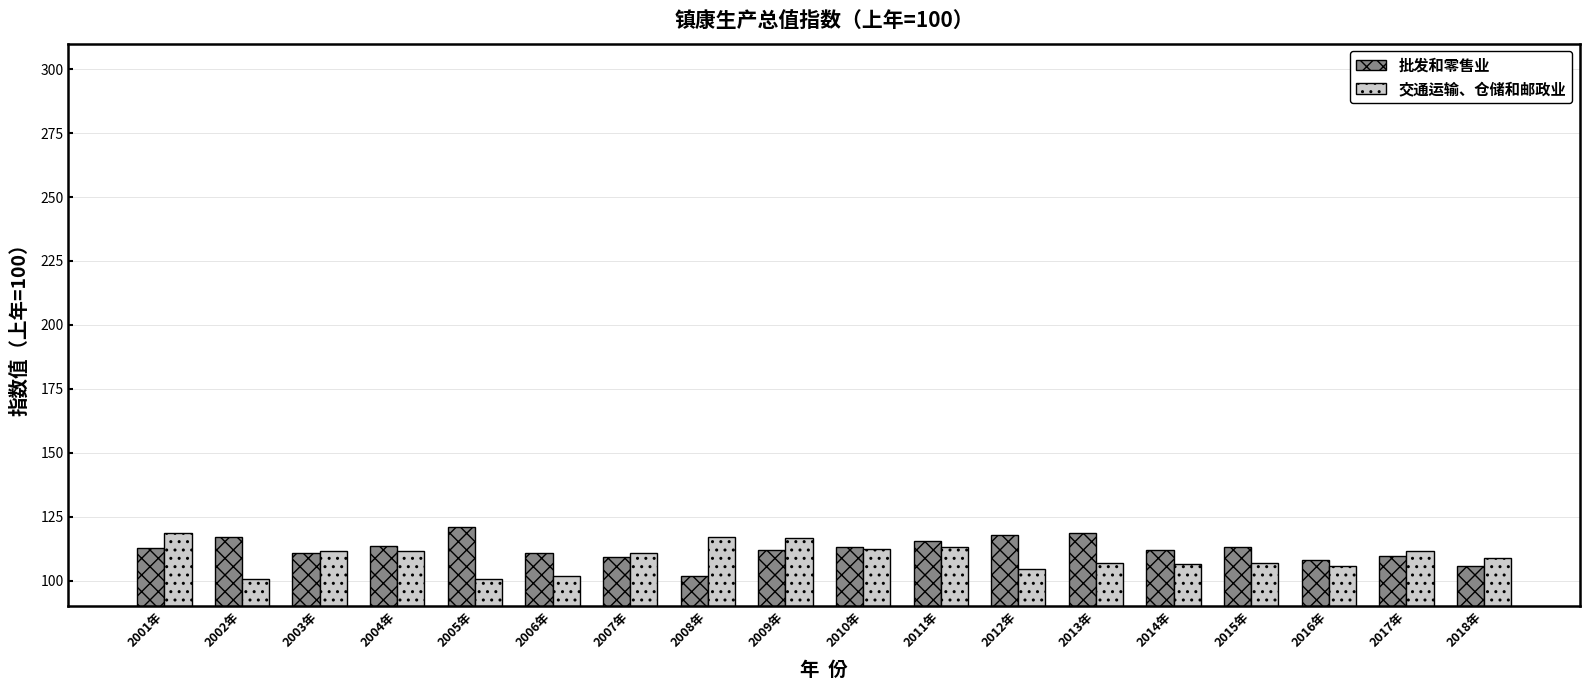

What is the difference between the highest and lowest values at 2009年?

4.8